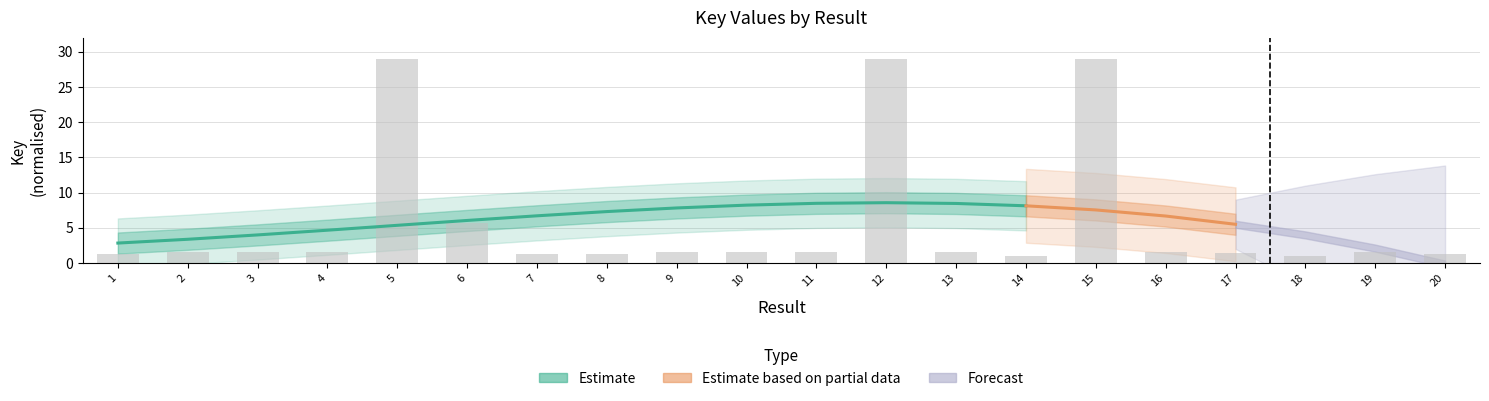

How many bars are there in total?

20